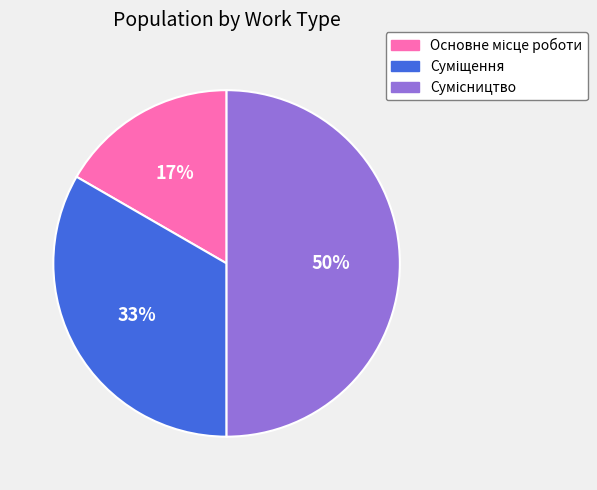

To the nearest percent, what is the difference between the largest and smallest slice percentages?

33%